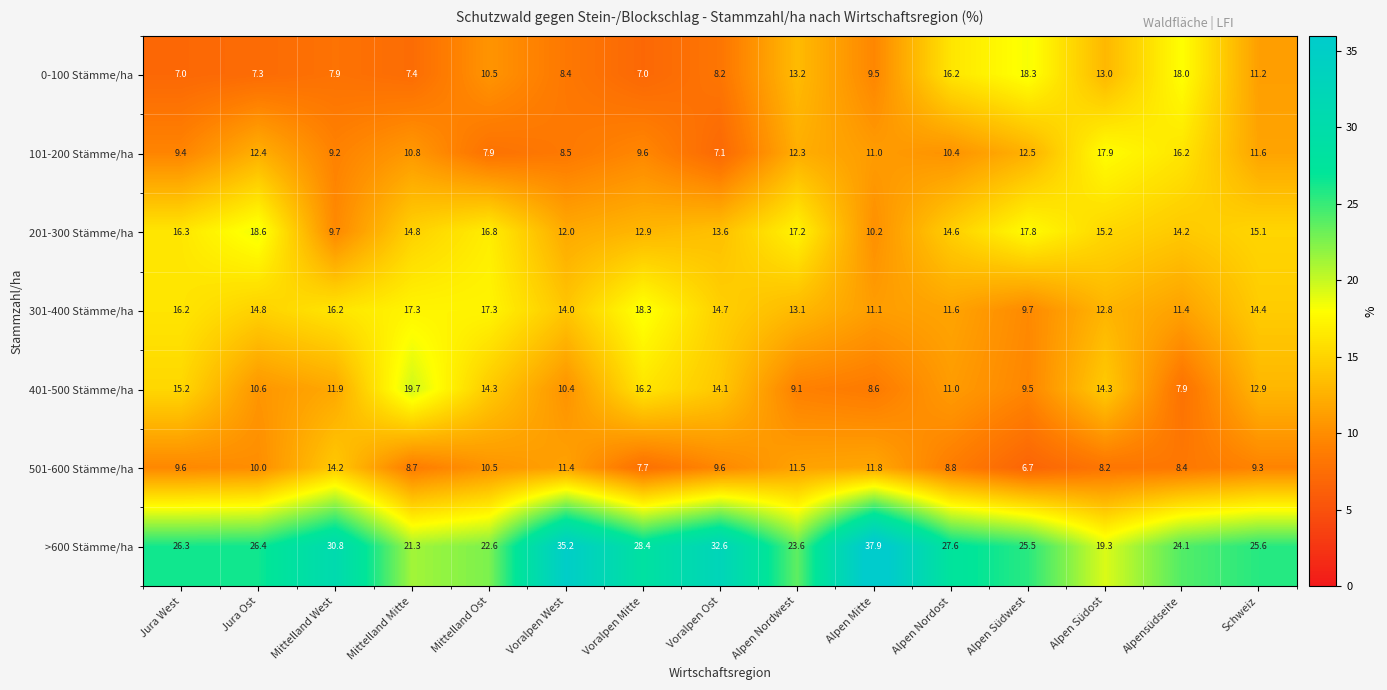

What is the greatest value displayed?

37.9